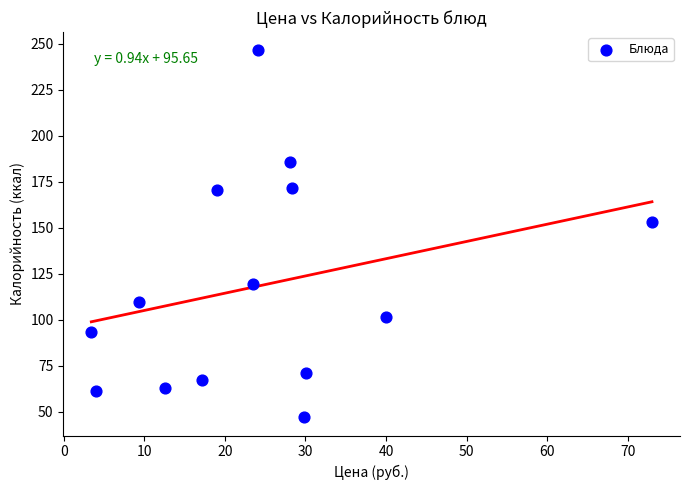

What is the range of X values (max minus min)?

69.6